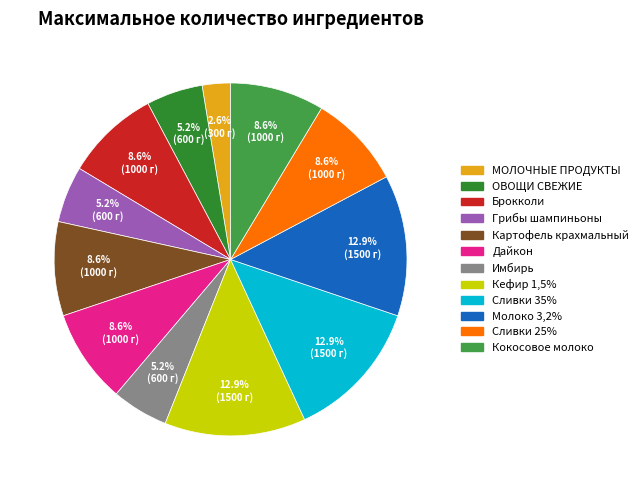

Does any single category account for the majority?

No